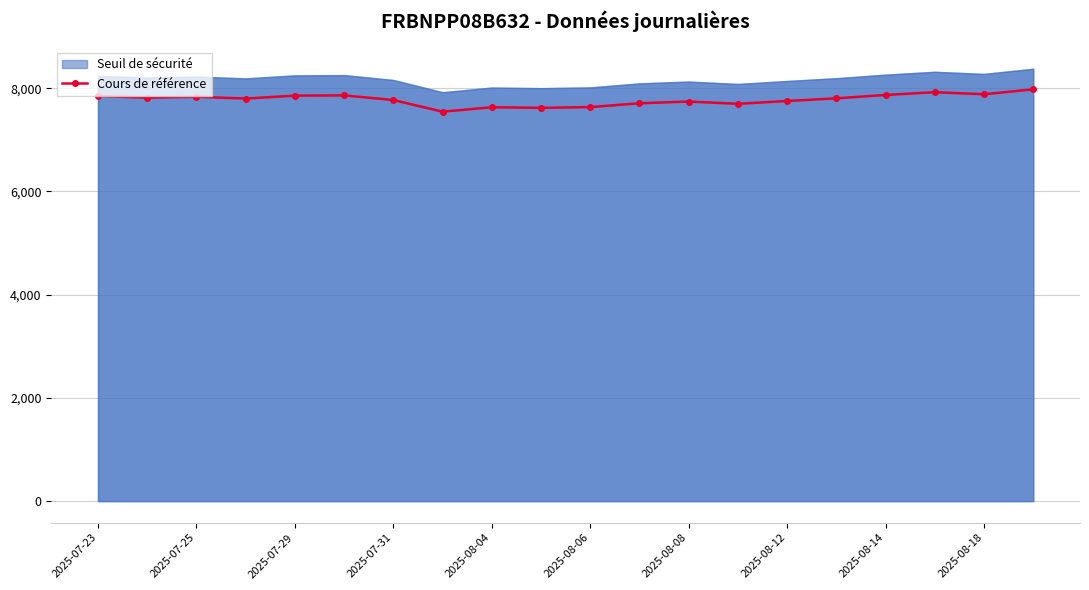

What is the sum of all values?

155595.9